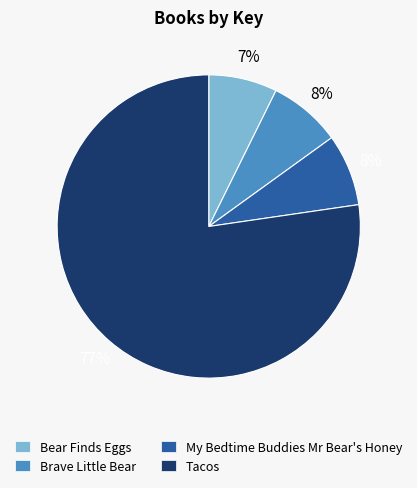

True or false: Brave Little Bear accounts for 8% of the total.

True